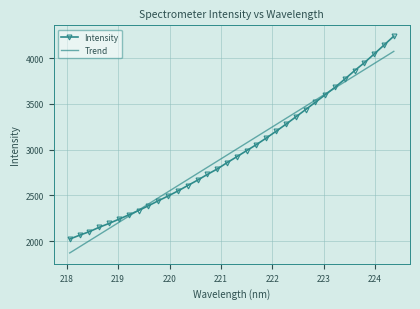

Which series has the largest range (max minus min)?

Intensity